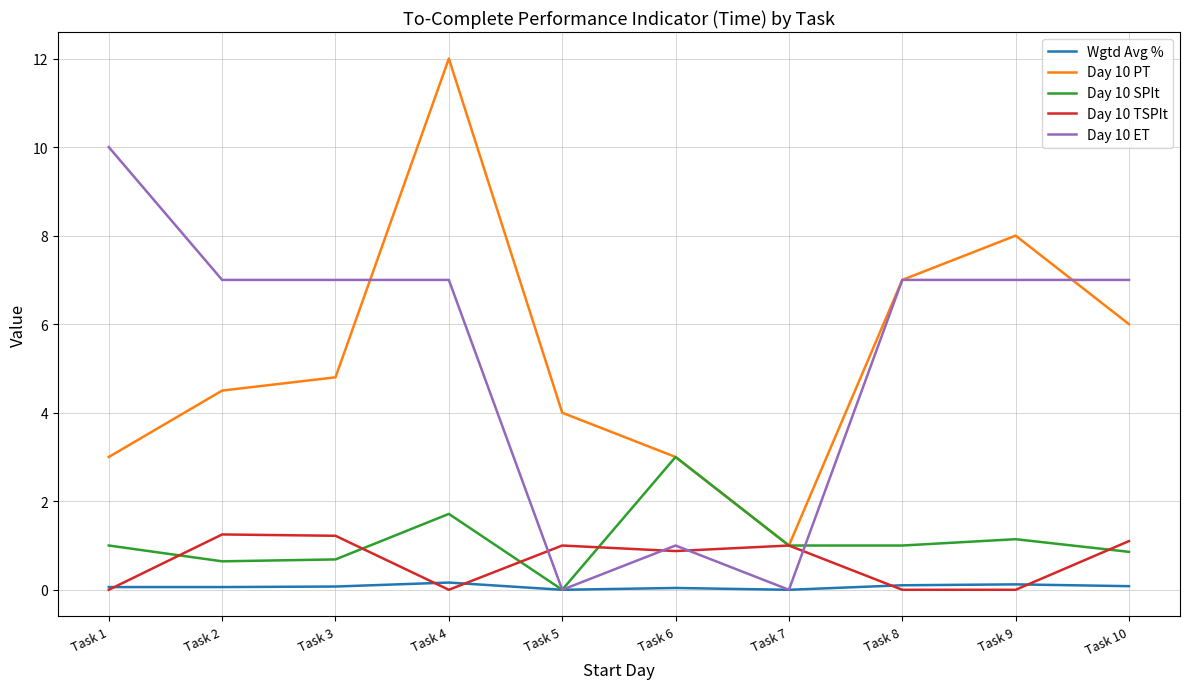

What is the difference between the highest and lowest values at Task 5?

4.0